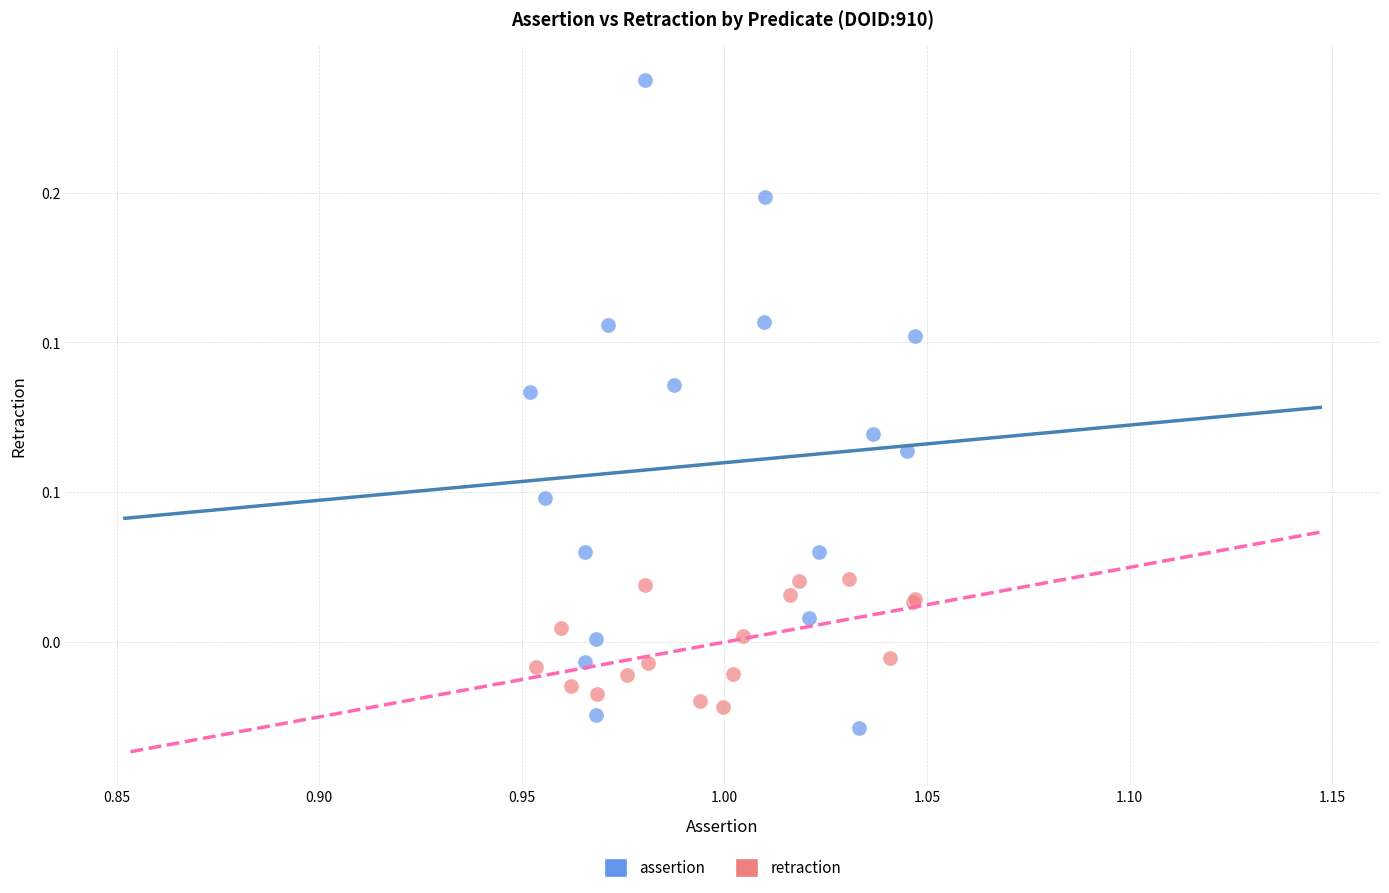

Which series reaches the minimum Y coordinate?

assertion